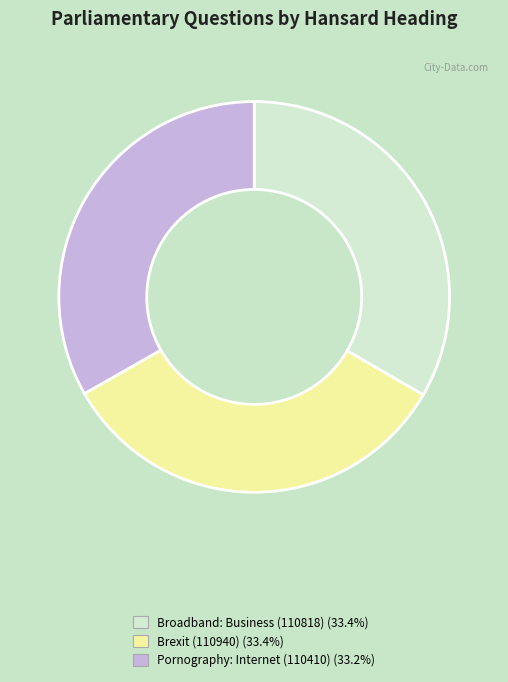

How many segments does this pie chart have?

3